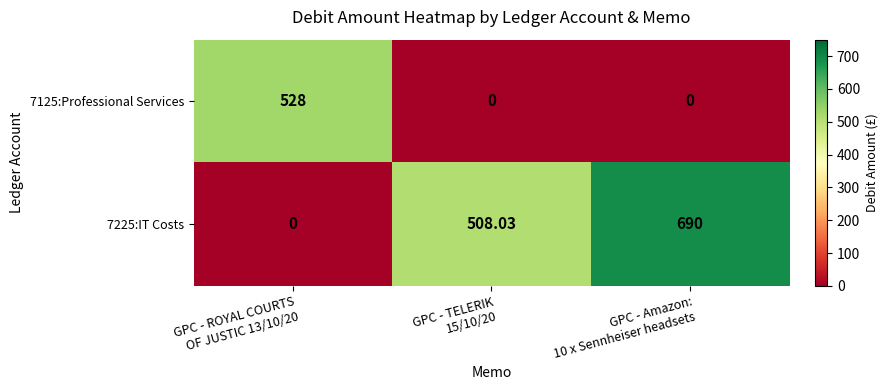

How many values in the 7125:Professional Services series exceed 0?

1